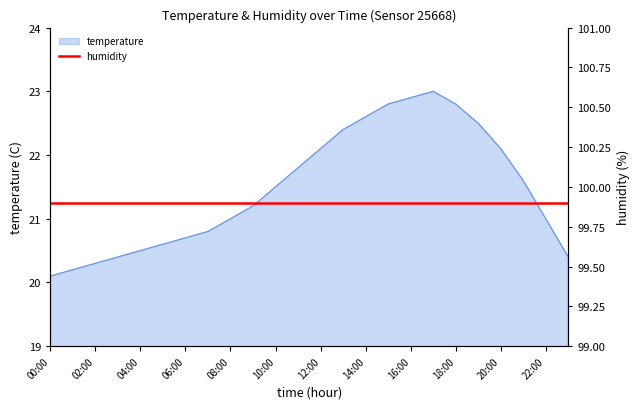

Reading right to left, transcribe all the data shown in this chart.

23:00=20.4	22:00=21.0	21:00=21.6	20:00=22.1	19:00=22.5	18:00=22.8	17:00=23.0	16:00=22.9	15:00=22.8	14:00=22.6	13:00=22.4	12:00=22.1	11:00=21.8	10:00=21.5	09:00=21.2	08:00=21.0	07:00=20.8	06:00=20.7	05:00=20.6	04:00=20.5	03:00=20.4	02:00=20.3	01:00=20.2	00:00=20.1